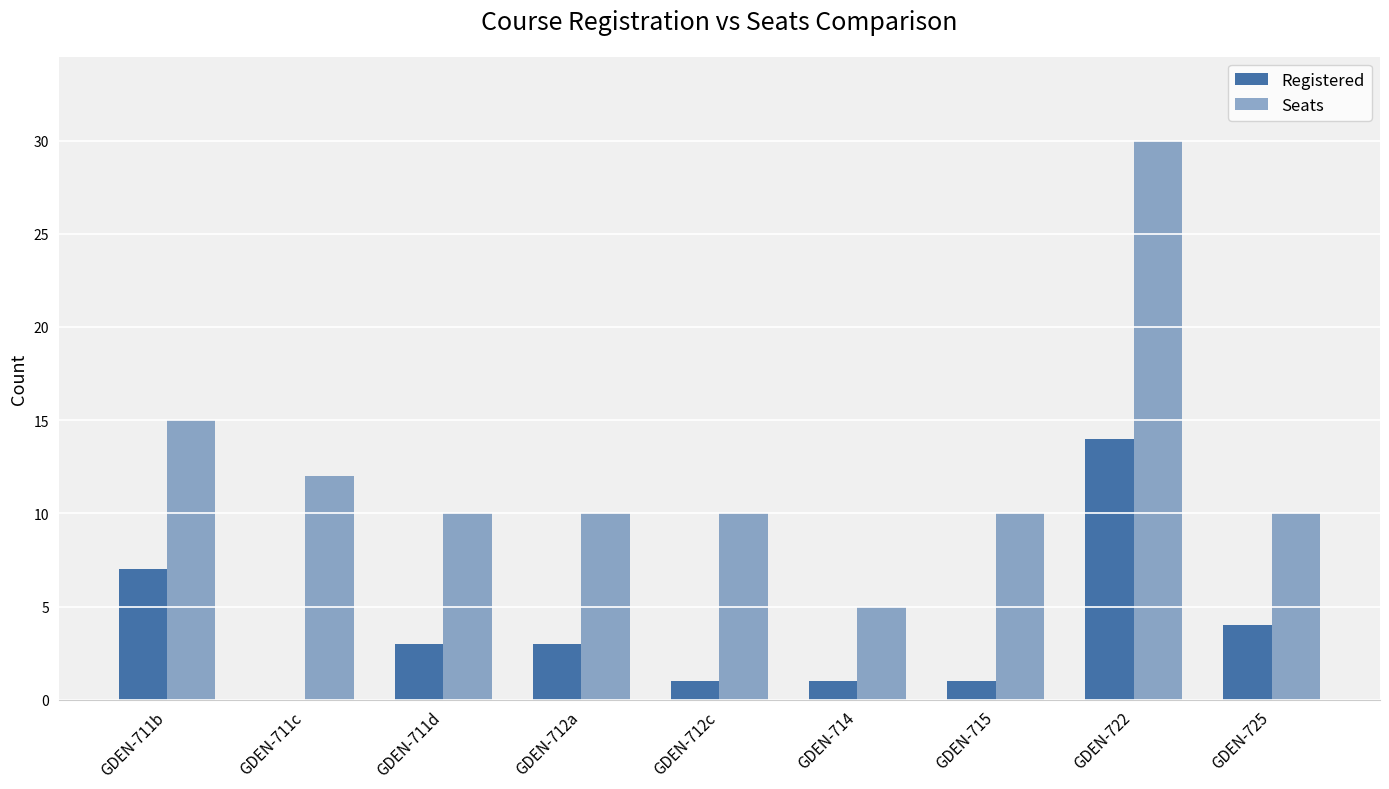

Which series has the widest spread of values?

Seats